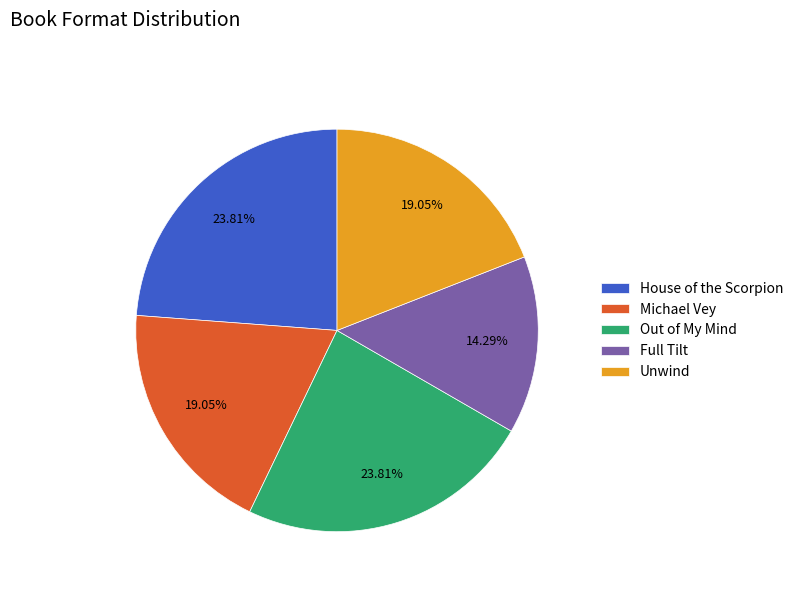

To the nearest percent, what is the average slice percentage?

20%